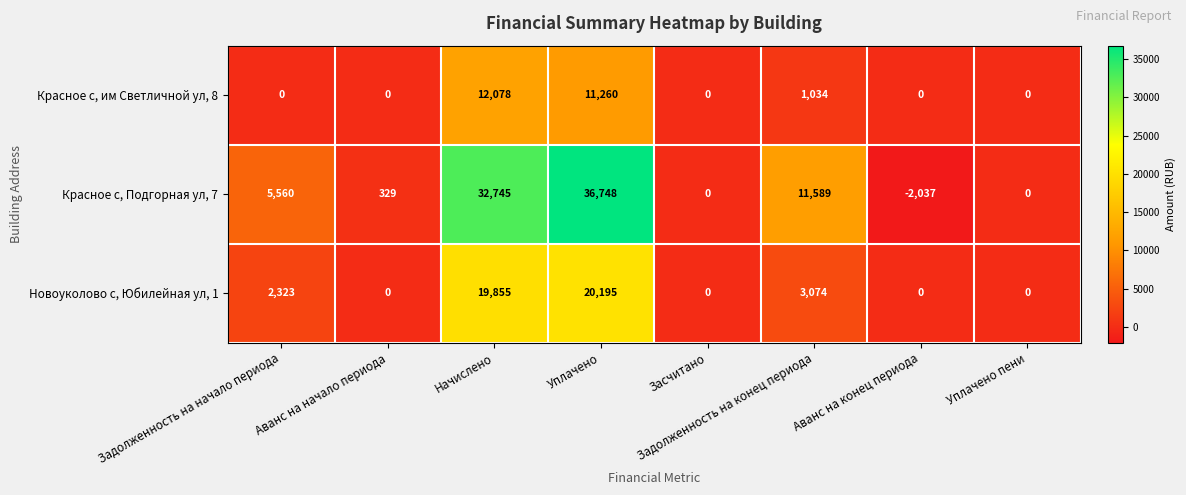

What is the total value across all series at Аванс на начало периода?

329